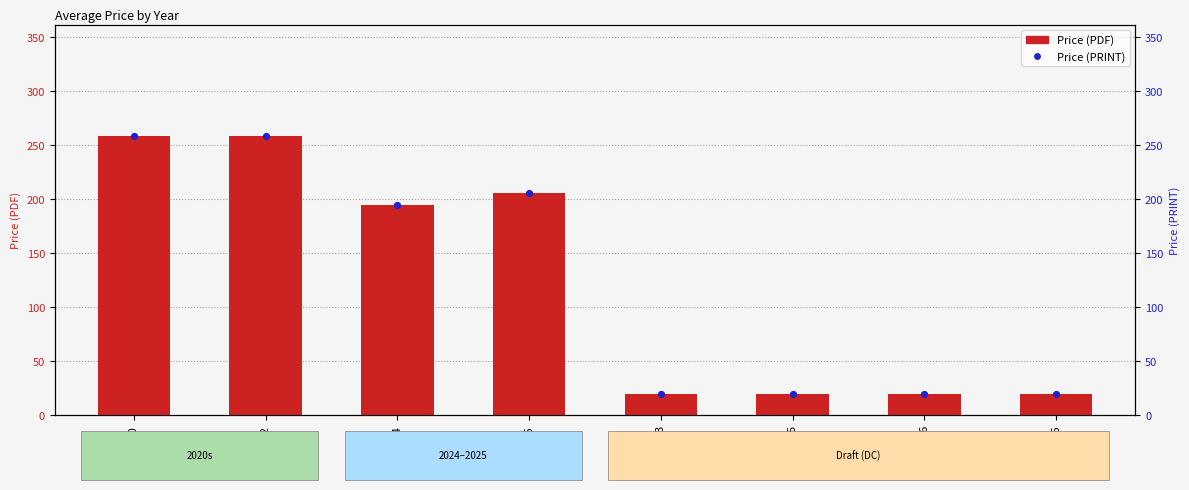

At how many categories does at least one series exceed 203?

3